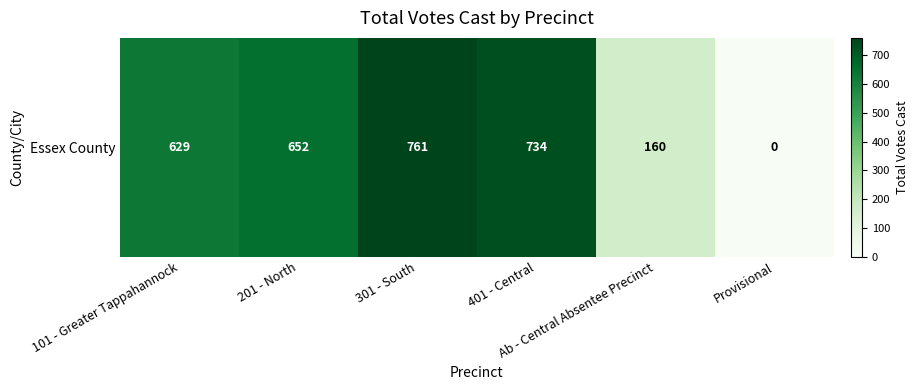

List the labels in order of value, smallest first.

Provisional, Ab - Central Absentee Precinct, 101 - Greater Tappahannock, 201 - North, 401 - Central, 301 - South